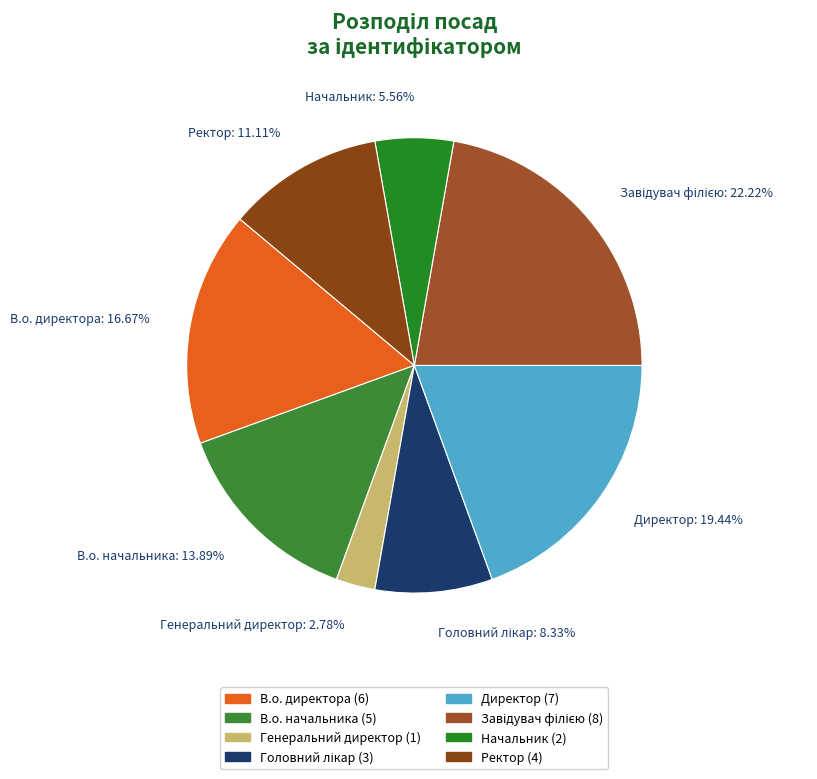

To the nearest percent, what is the combined percentage of В.о. начальника and Генеральний директор?

17%